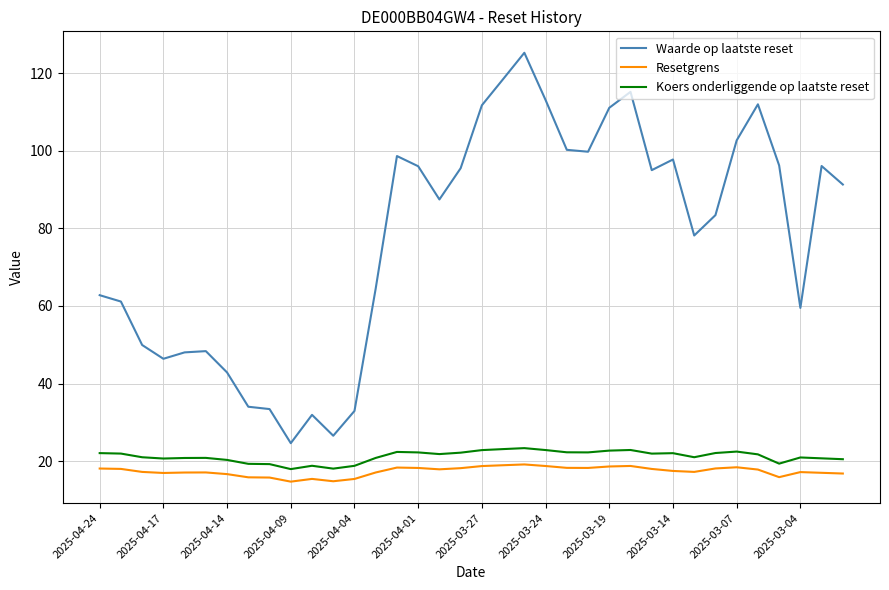

True or false: Waarde op laatste reset and Koers onderliggende op laatste reset intersect in this chart.

False